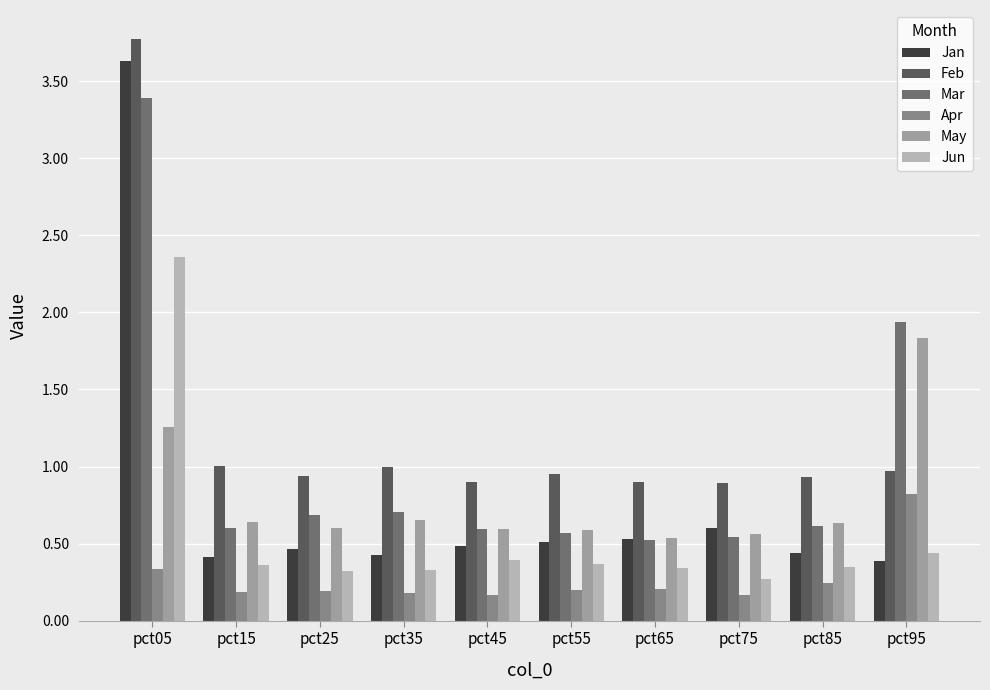

How many categories are shown in the chart?

10